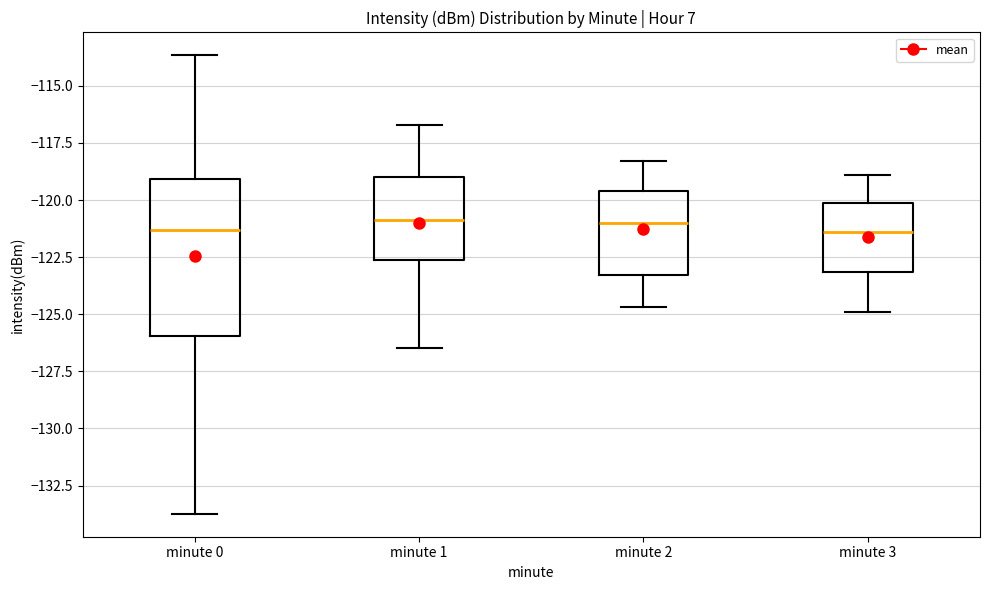

Reading left to right, transcribe this box plot: for each box, give where its median line is, the range the box spans, and where its two whiskers end, as read against the y-axis. The values are not printed on the chart, so give them approximately, as read against the axis.

minute 0: median -121.5, box -126.0 to -119.0, whiskers -133.5 to -113.5
minute 1: median -121.0, box -122.5 to -119.0, whiskers -126.5 to -116.5
minute 2: median -121.0, box -123.5 to -119.5, whiskers -124.5 to -118.5
minute 3: median -121.5, box -123.0 to -120.0, whiskers -125.0 to -119.0